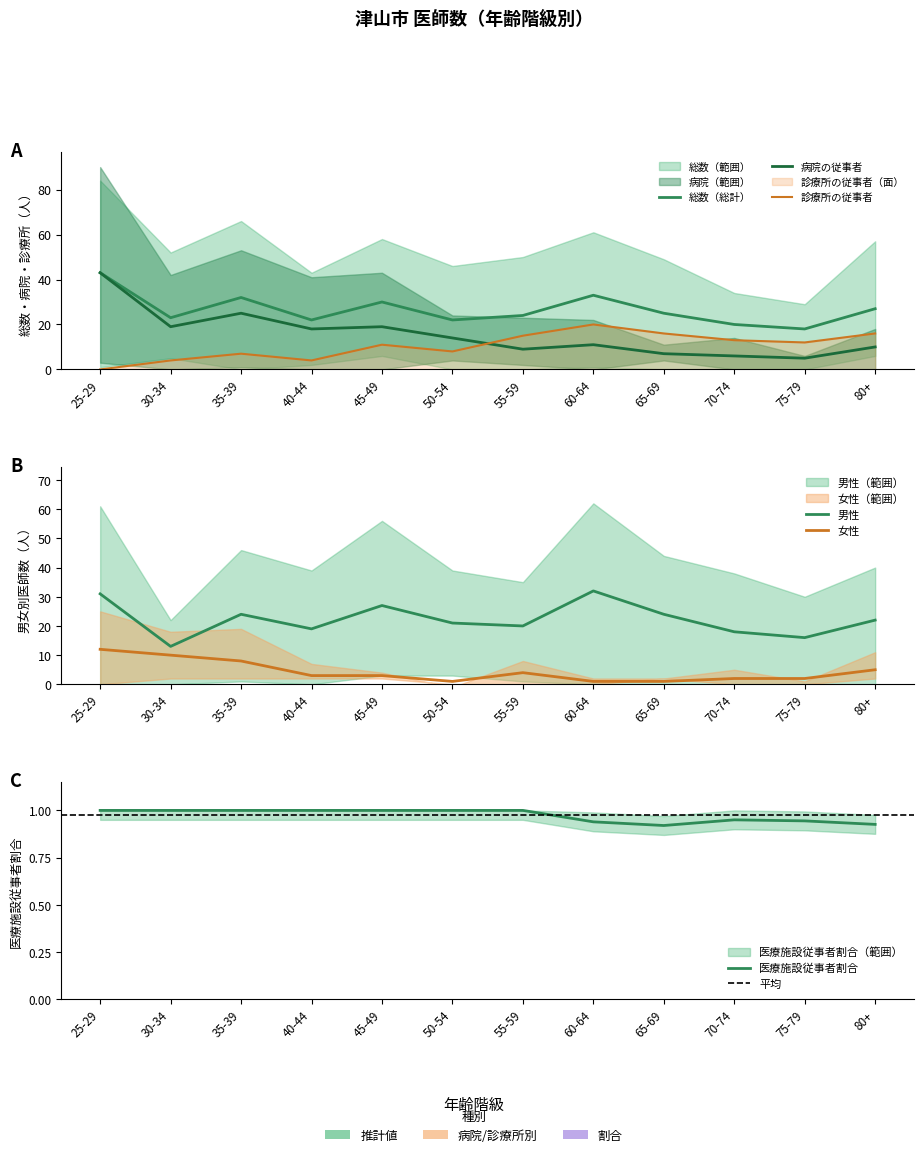

What is the label of the 8th point from the left?

60-64